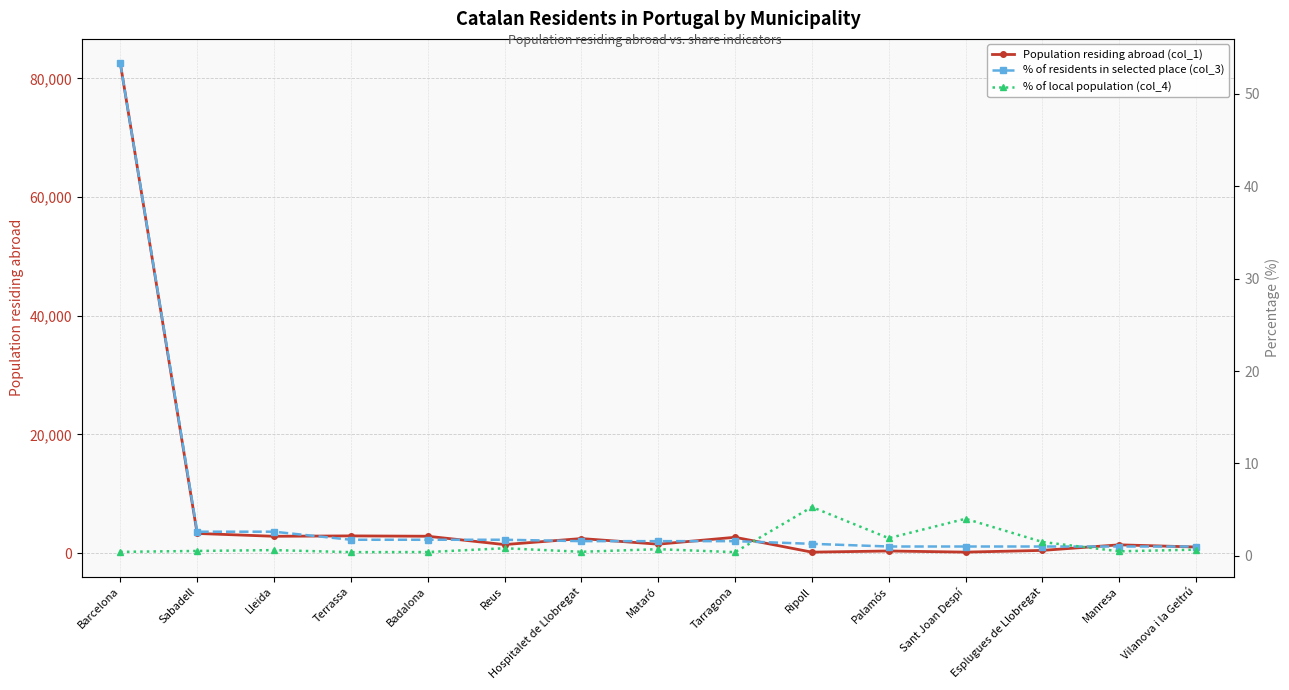

Rank the series at Vilanova i la Geltrú from lowest to highest value.

% of local population (col_4), % of residents in selected place (col_3), Population residing abroad (col_1)